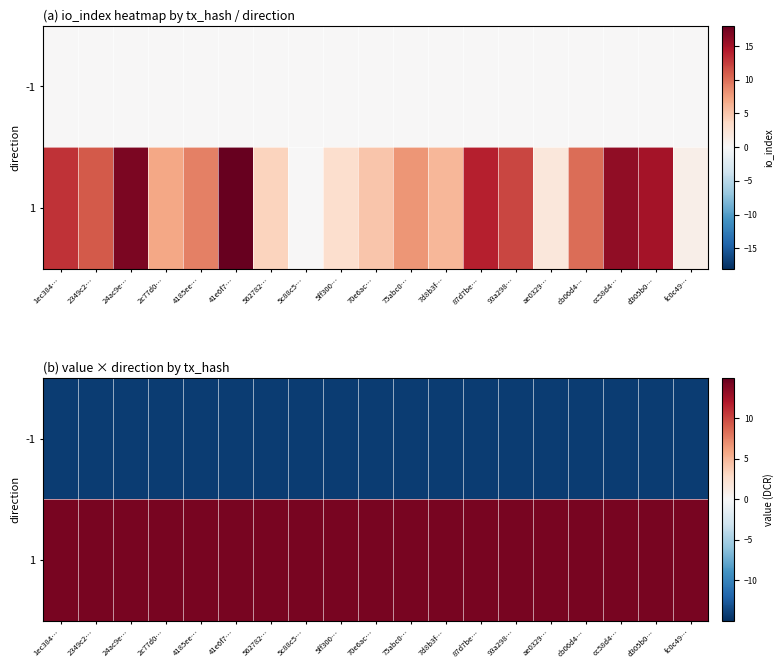

The 1 series shows 14.2 at 93a298…. True or false?

True